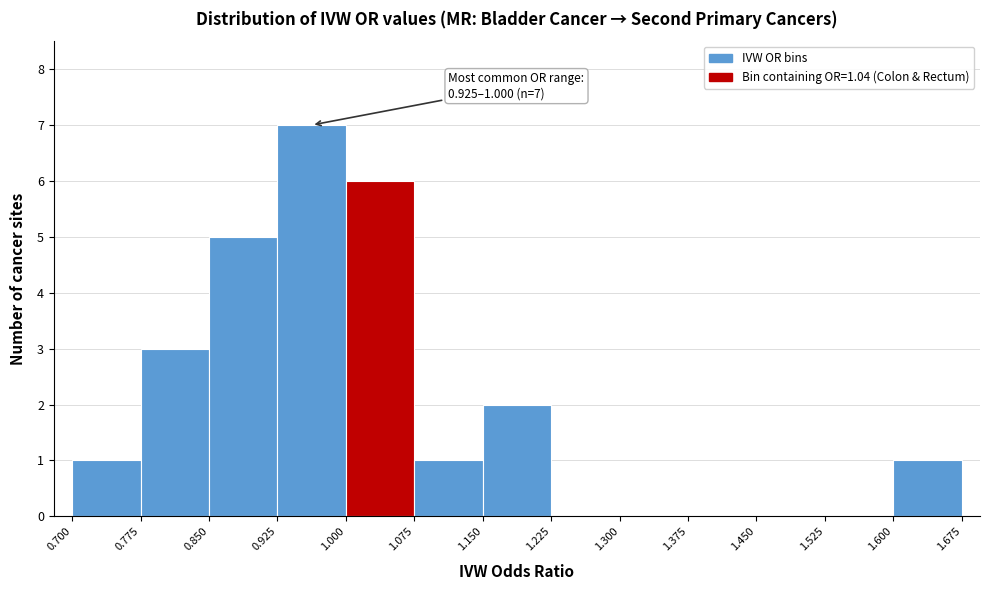

Which range on the x-axis has the tallest bar?

0.925 to 1.000